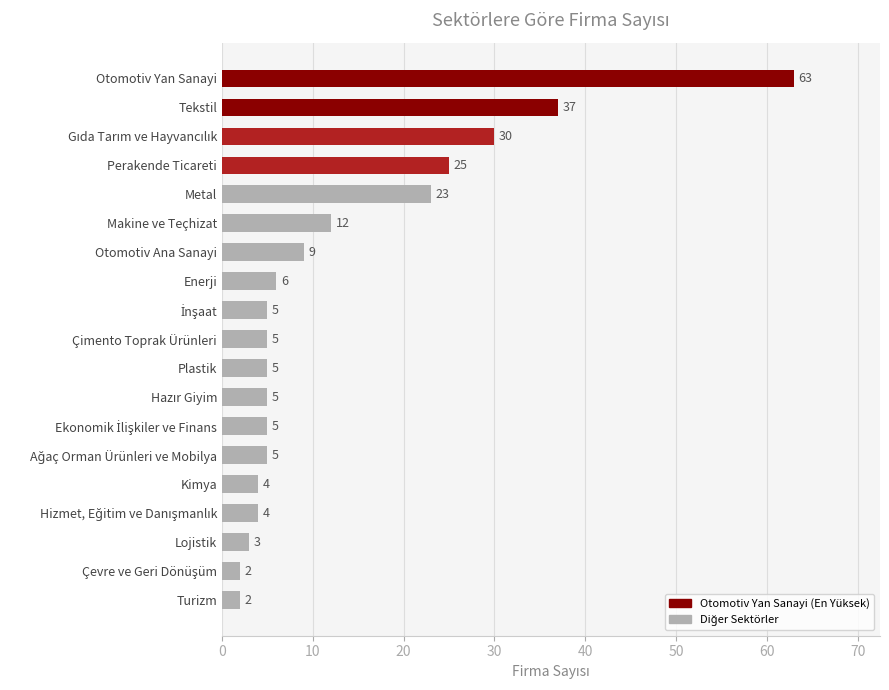

Which label corresponds to the largest value in the chart?

Otomotiv Yan Sanayi